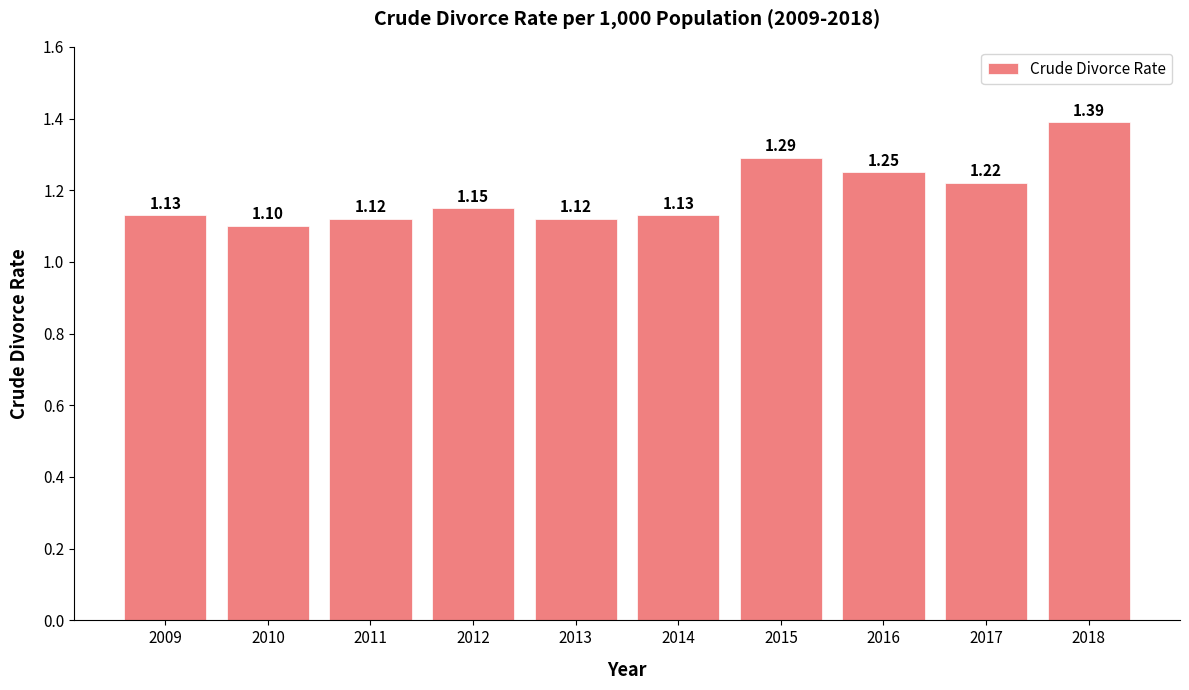

Is it true that the value at 2012 is 0.5?

False